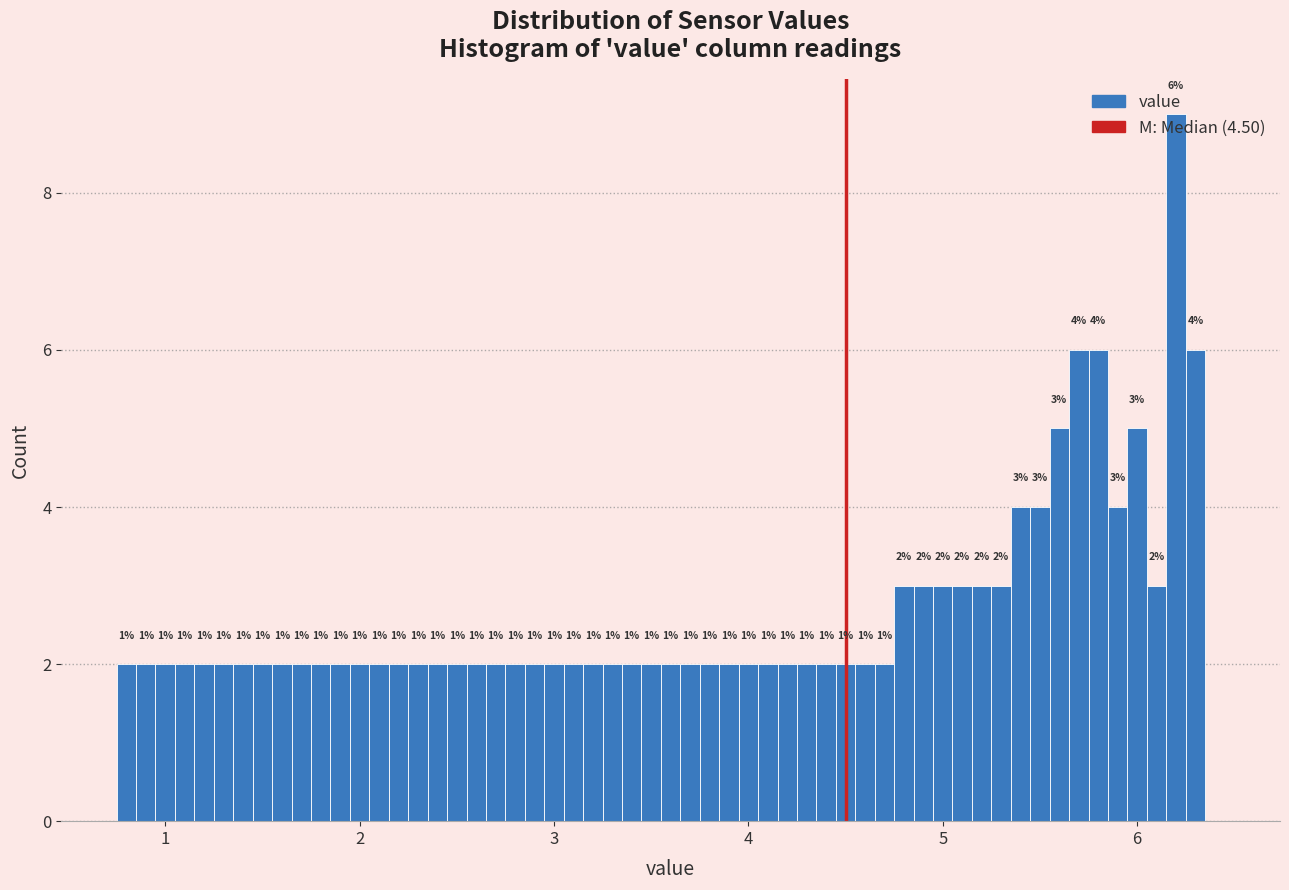

Around what value on the x-axis is the tallest bar? Give the approximate position of its centre, as read against the axis.

6.2